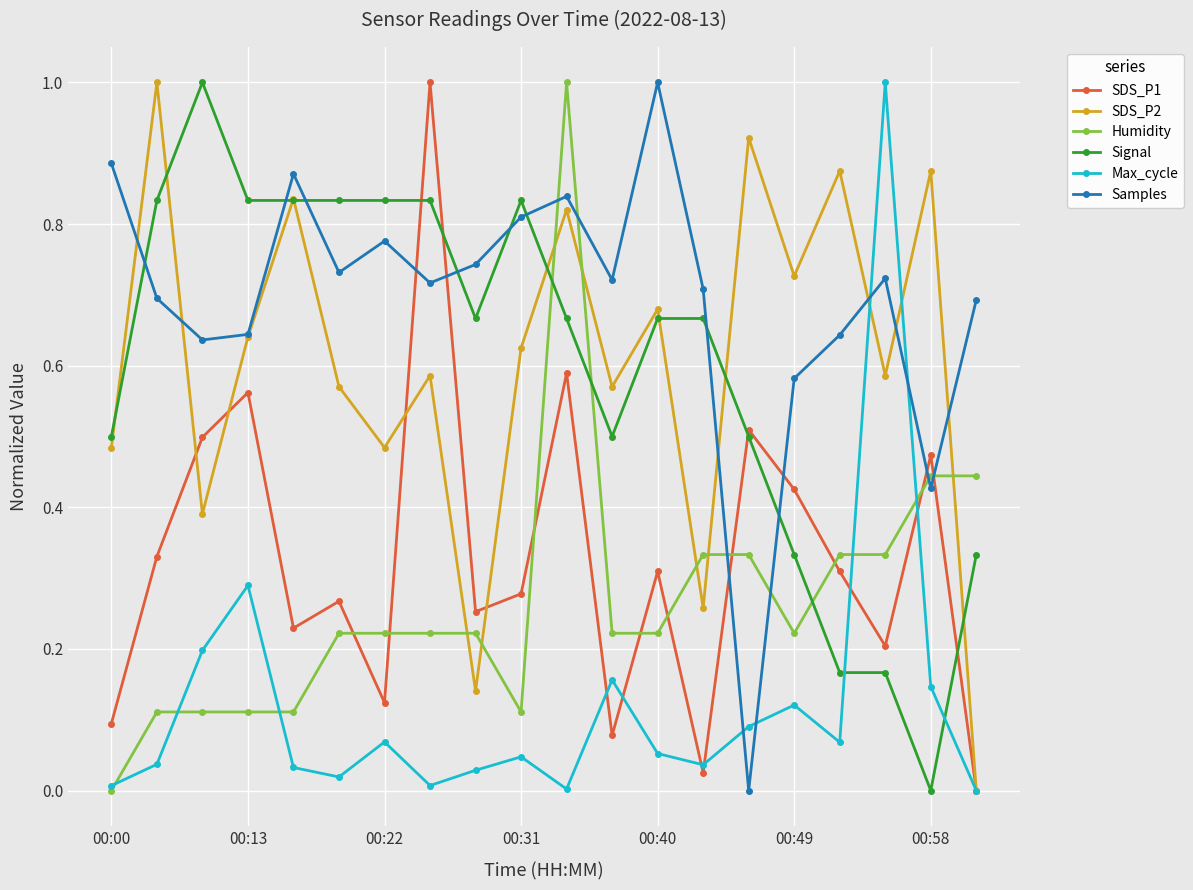

Which series has the largest total across all categories?

Samples